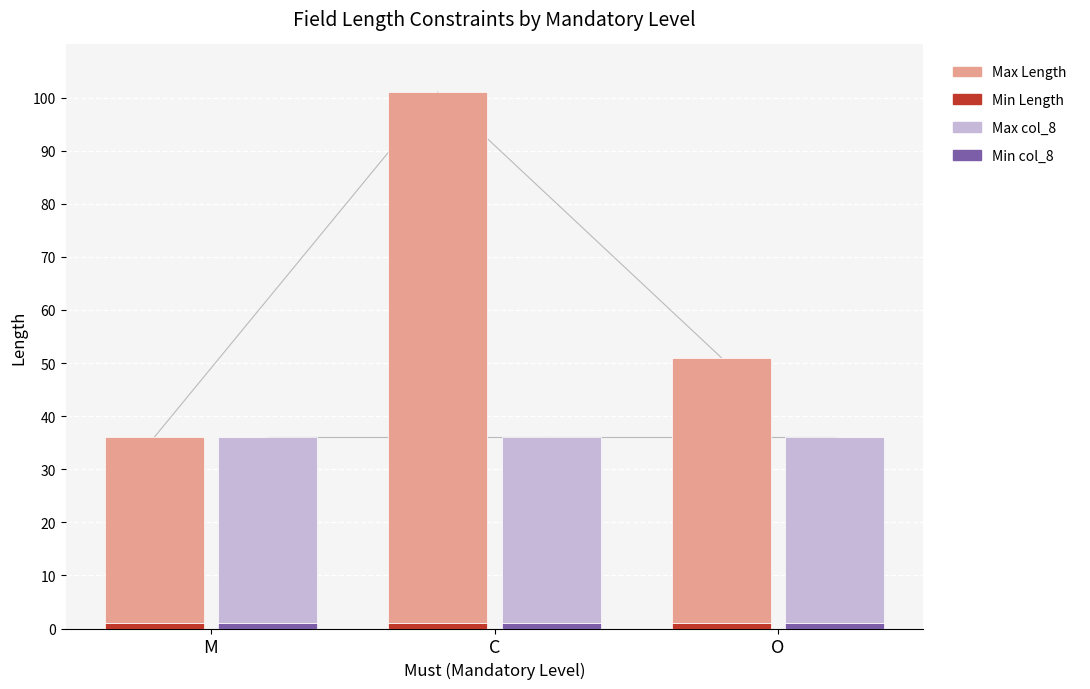

Is the value of Max col_8 at C greater than the value of Max Length at O?

No